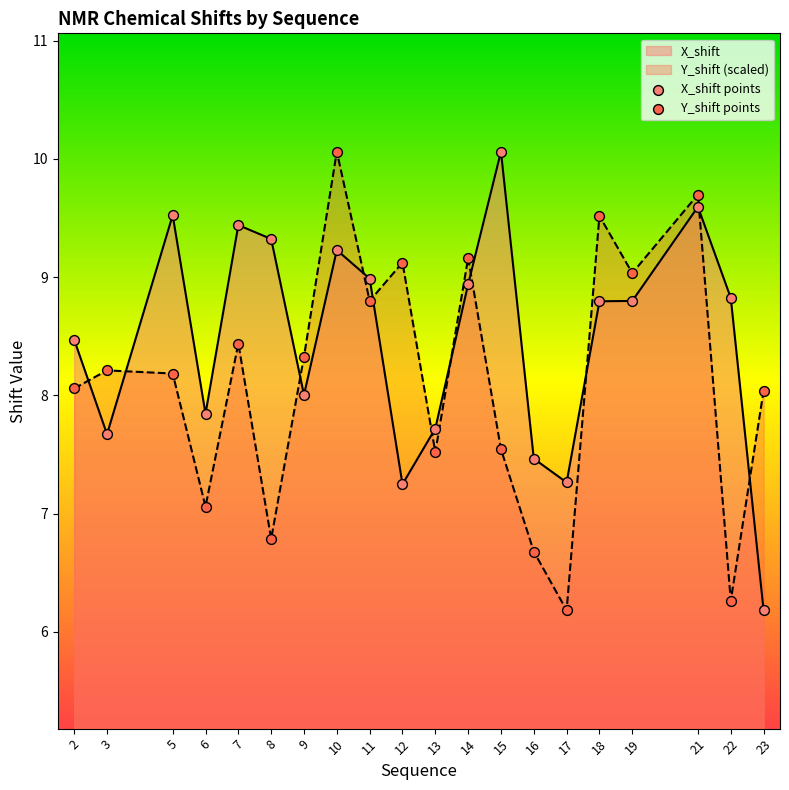

Which series contains the highest Y value?

X_shift